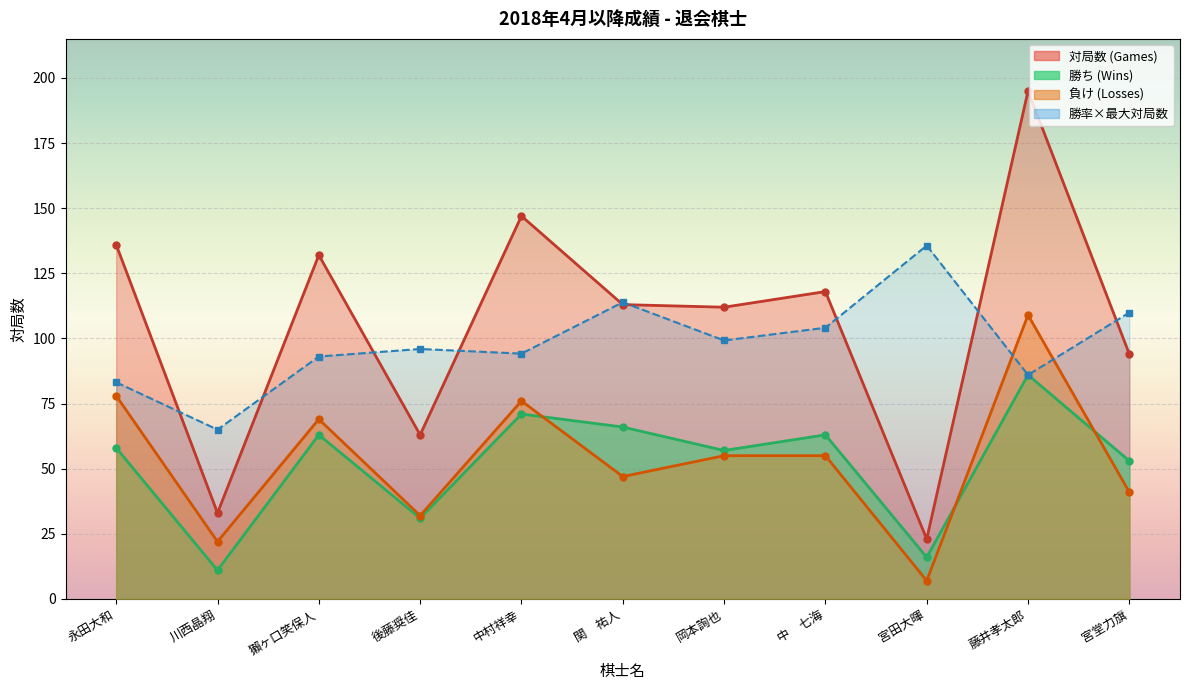

Rank the series at 宮堂力旗 from highest to lowest value.

対局数 (Games), 勝ち (Wins), 負け (Losses)